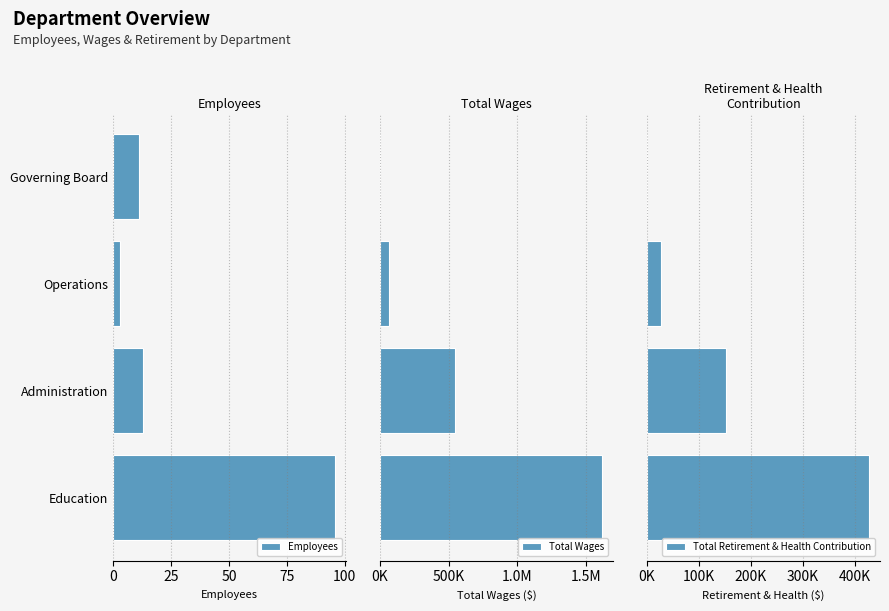

What is the highest value of the Employees series?

96